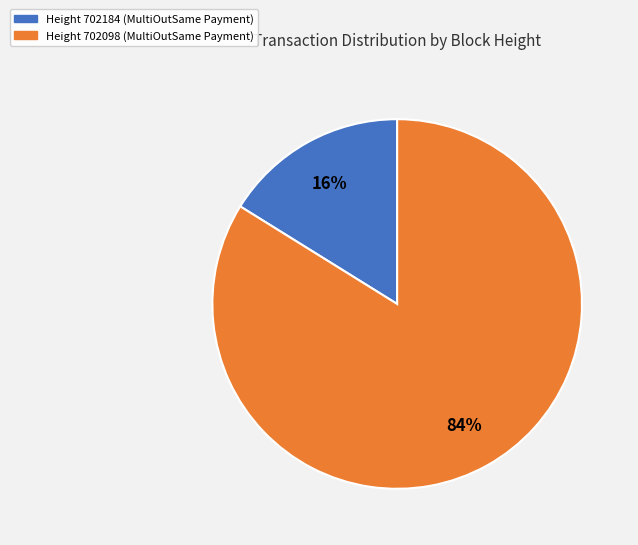

What percentage is the Height 702098 (MultiOutSame Payment) slice, to the nearest percent?

84%